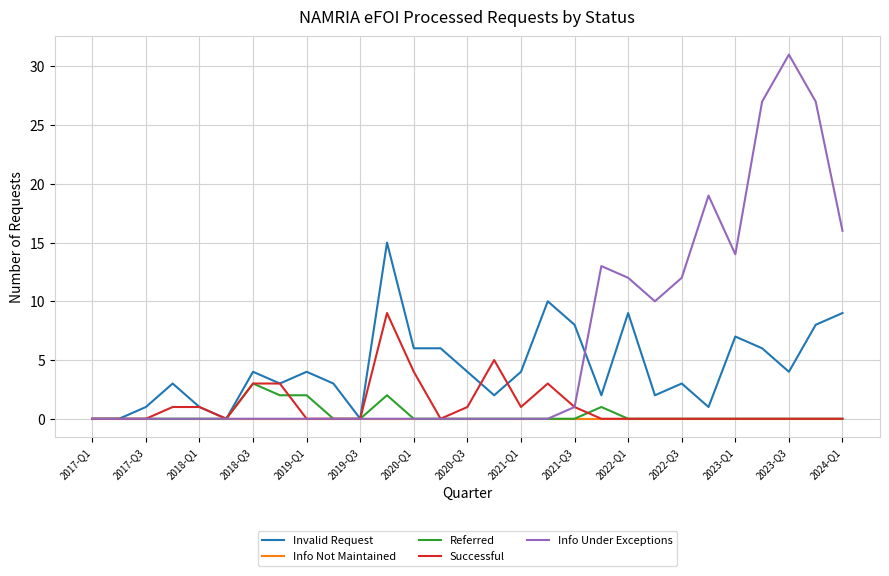

What is the maximum value for Successful?

9